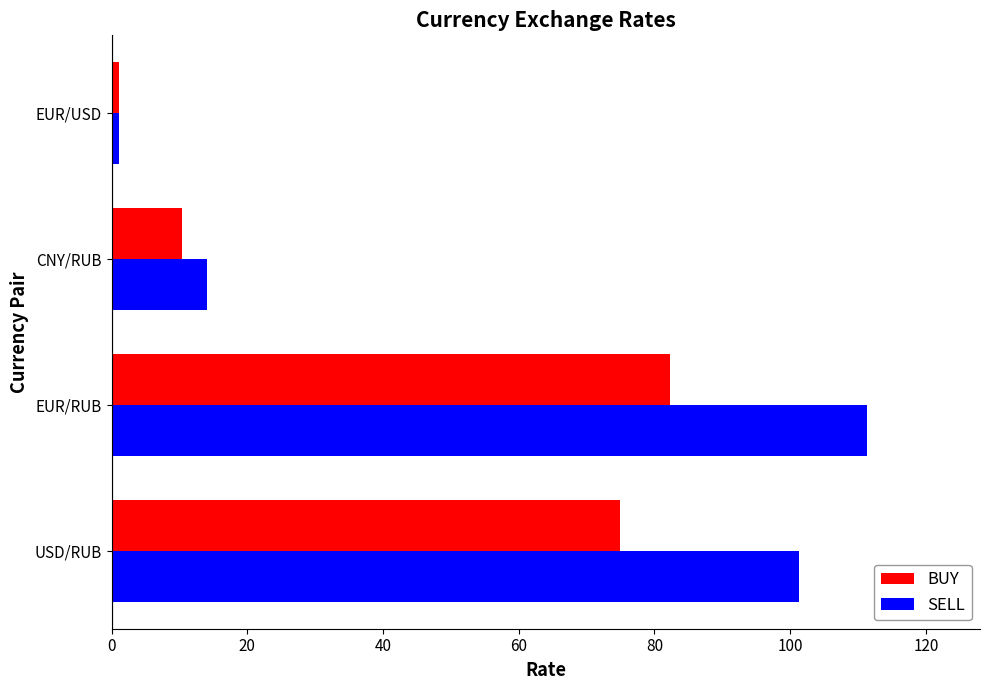

Which series has the largest range (max minus min)?

SELL